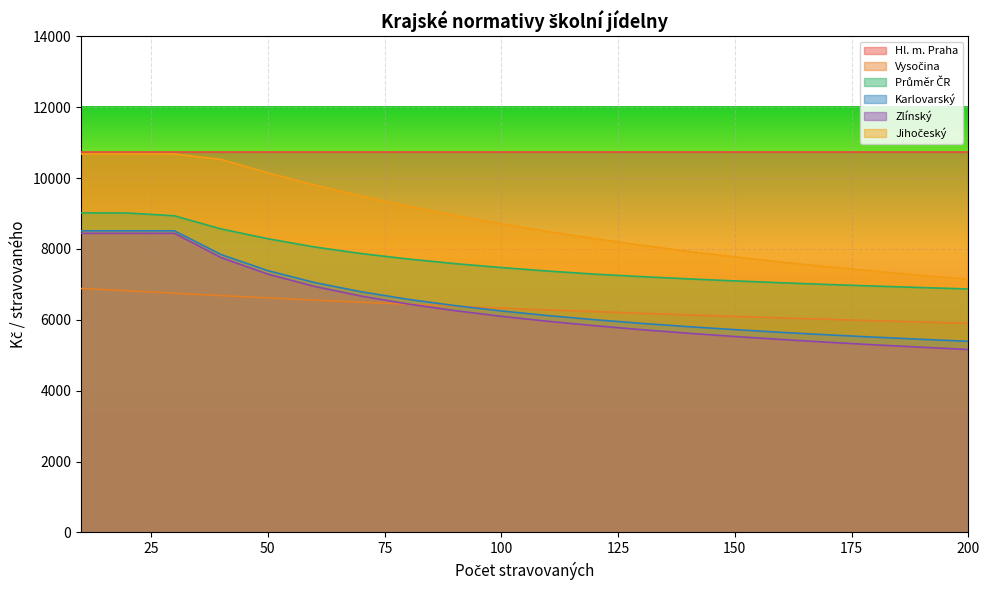

The value of Průměr ČR at 100 is 7473.8. True or false?

True